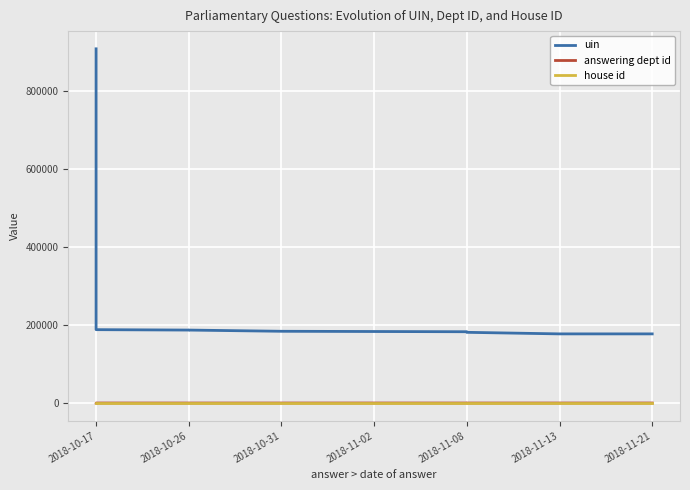

How many lines are shown in the chart?

3